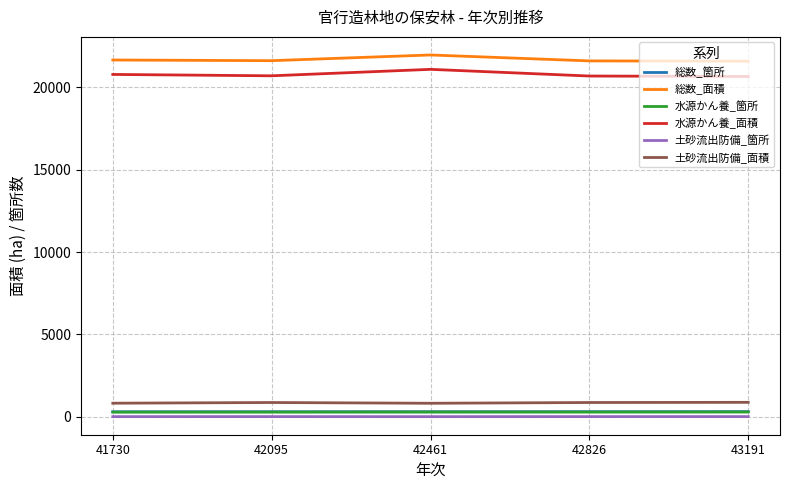

True or false: 水源かん養_面積 and 総数_箇所 cross at least once.

False